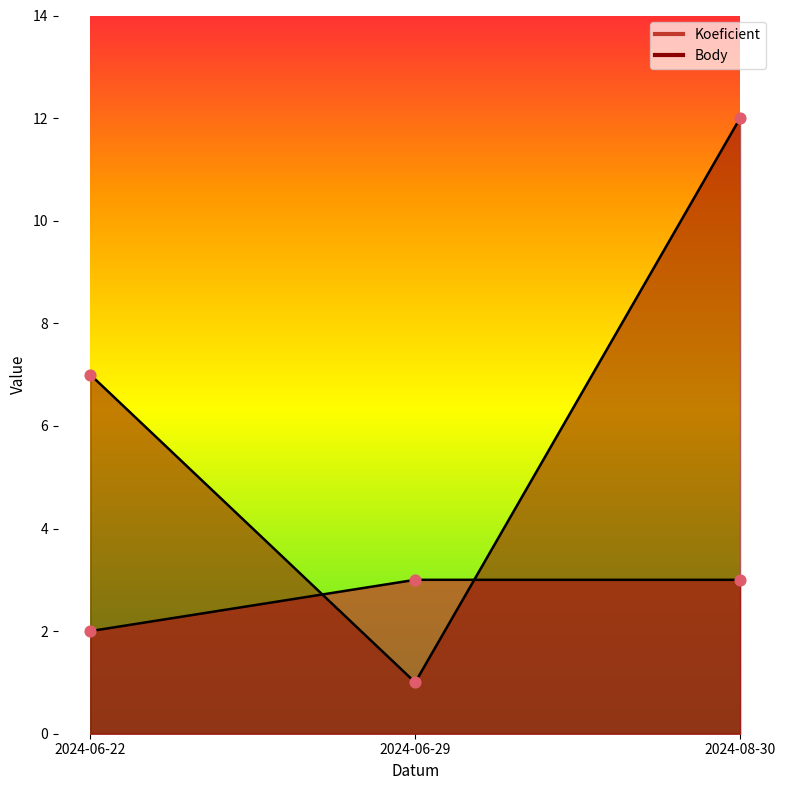

Which series has the widest spread of Y values?

Body